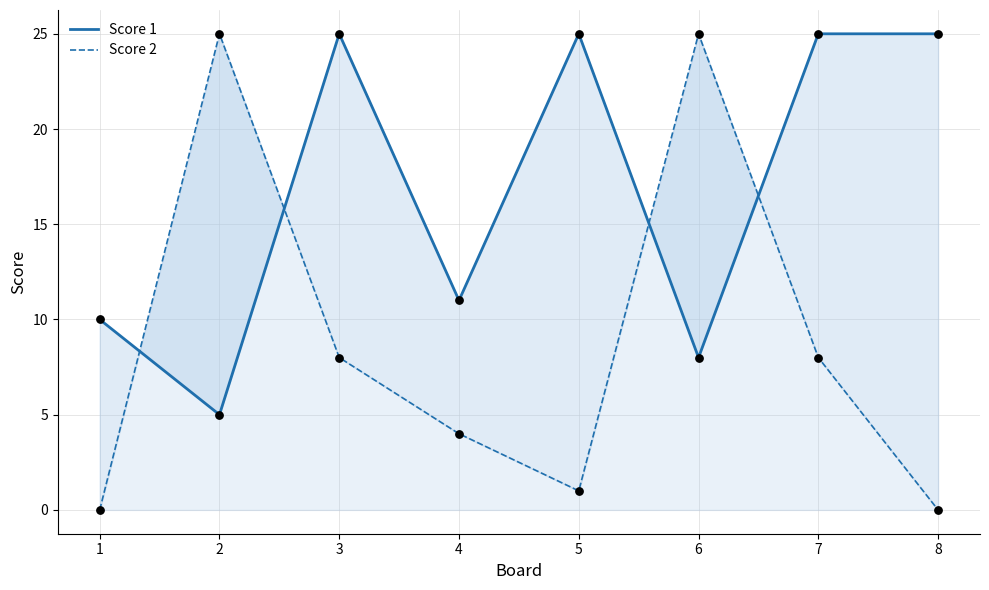

Is the value of Score 1 at 6 greater than the value of Score 2 at 6?

No